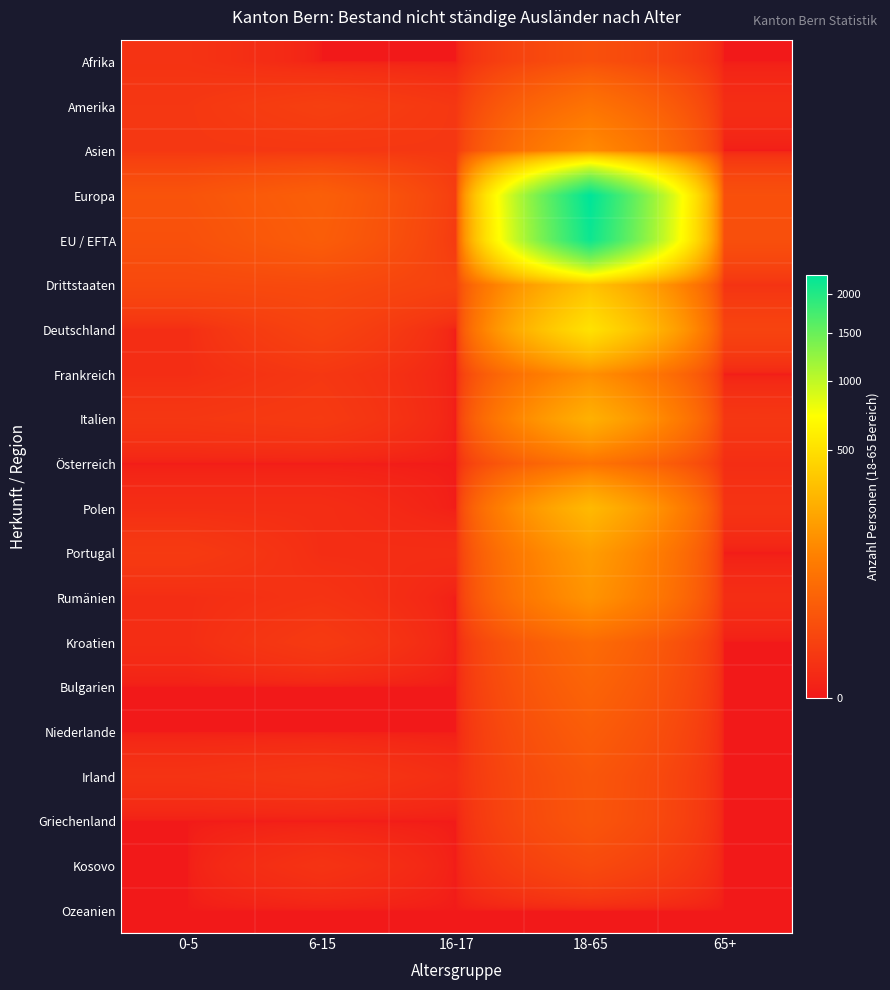

Which has a higher value, 18-65 or 0-5?

18-65